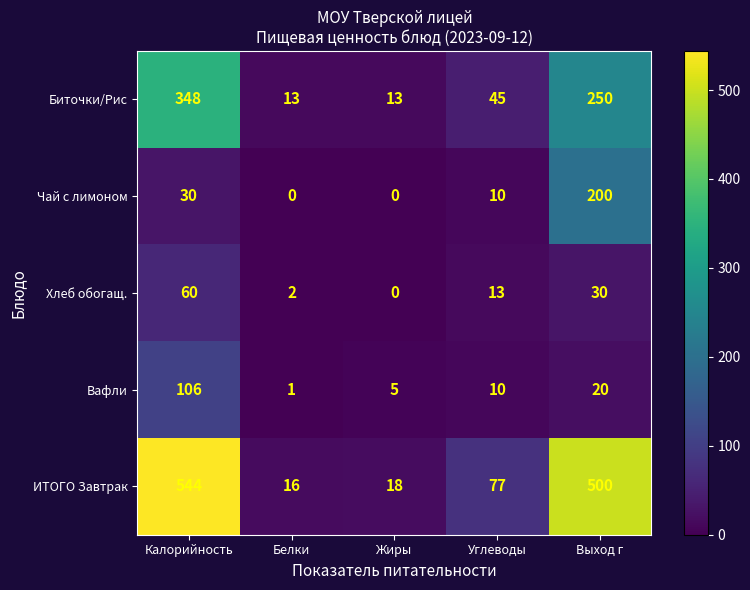

The value of ИТОГО Завтрак at Калорийность is 756. True or false?

False